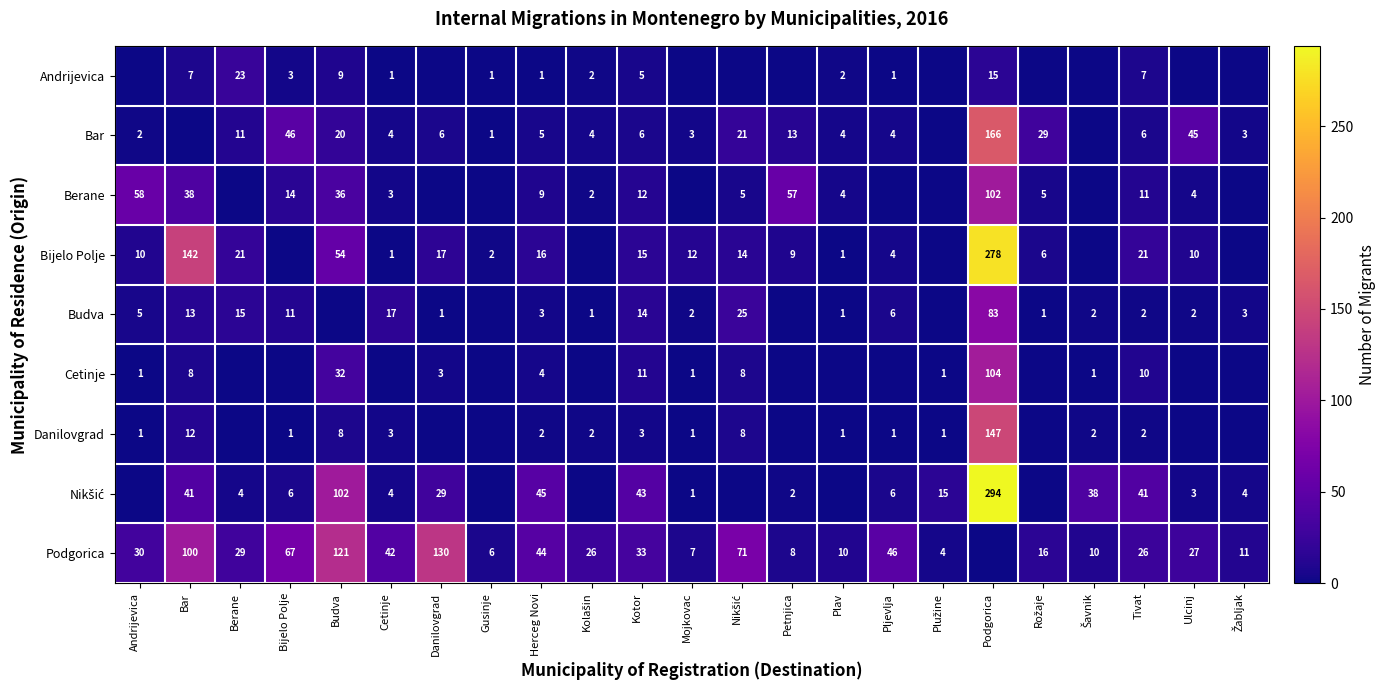

The value of Andrijevica at Gusinje is 1. True or false?

True